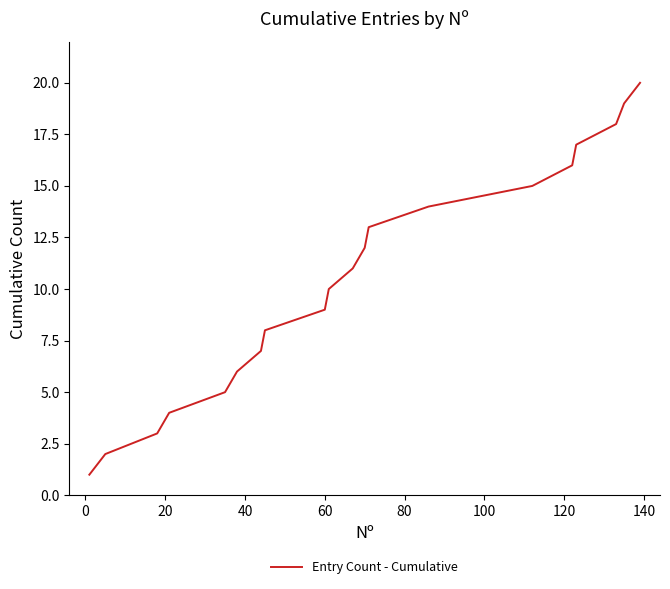

What is the greatest value displayed?

20